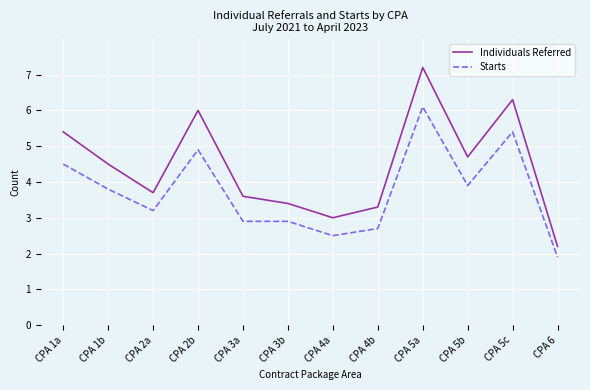

True or false: Individuals Referred and Starts intersect in this chart.

False